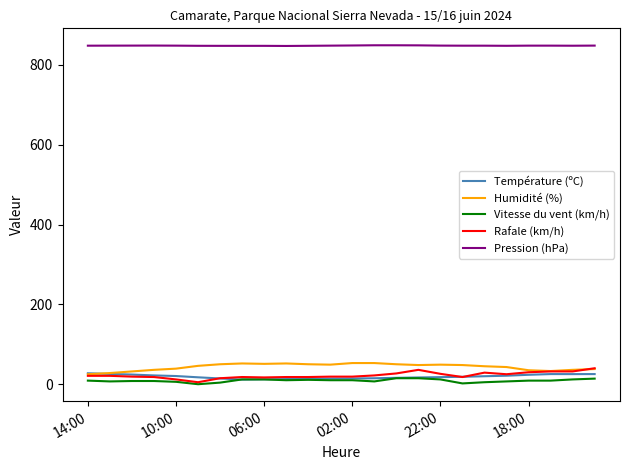

True or false: Pression (hPa) and Vitesse du vent (km/h) cross at least once.

False